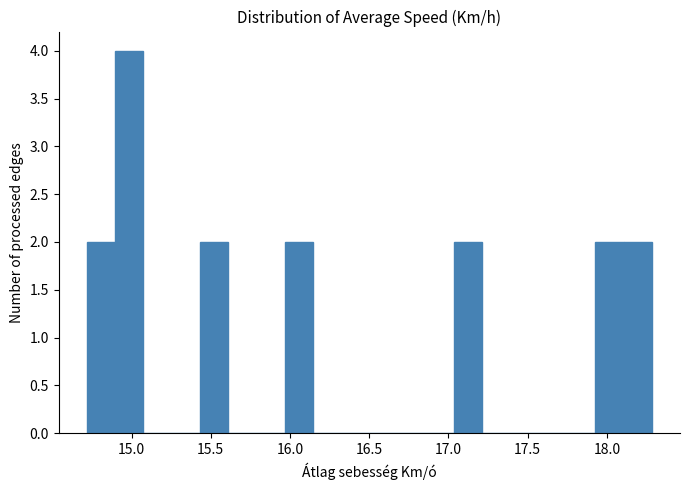

Around what value on the x-axis is the tallest bar? Give the approximate position of its centre, as read against the axis.

15.00